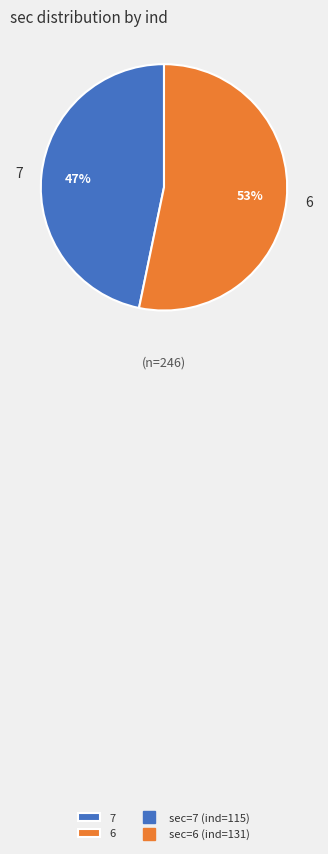

What is the ratio of the value at 6 to the value at 7?

1.1